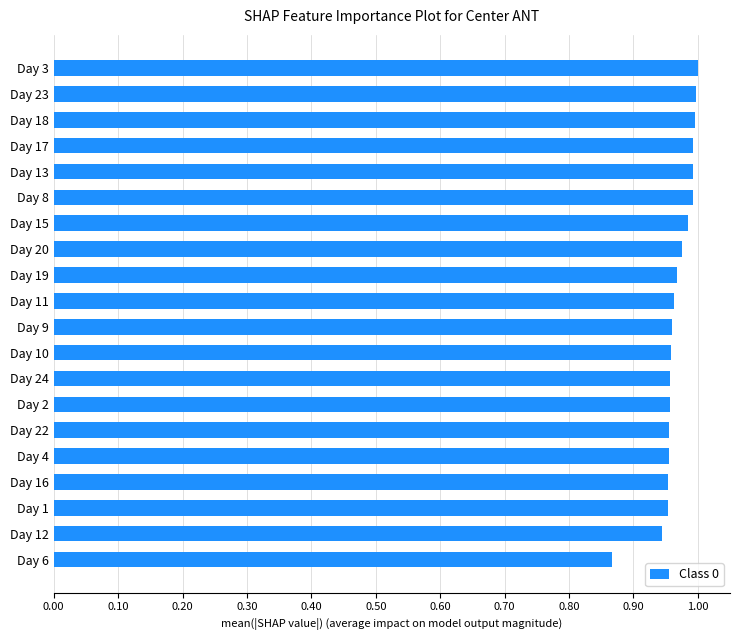

Where is the data nearest to the value 0?

Day 6